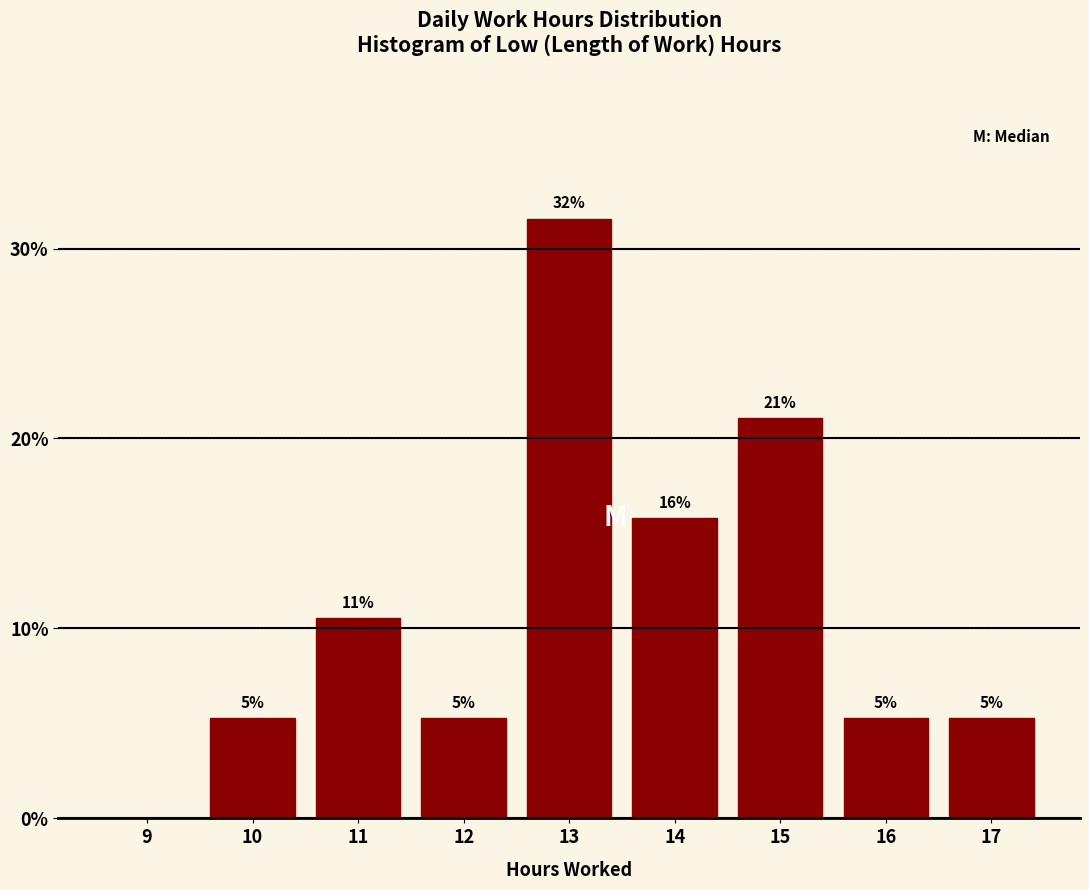

Are the bars horizontal?

No